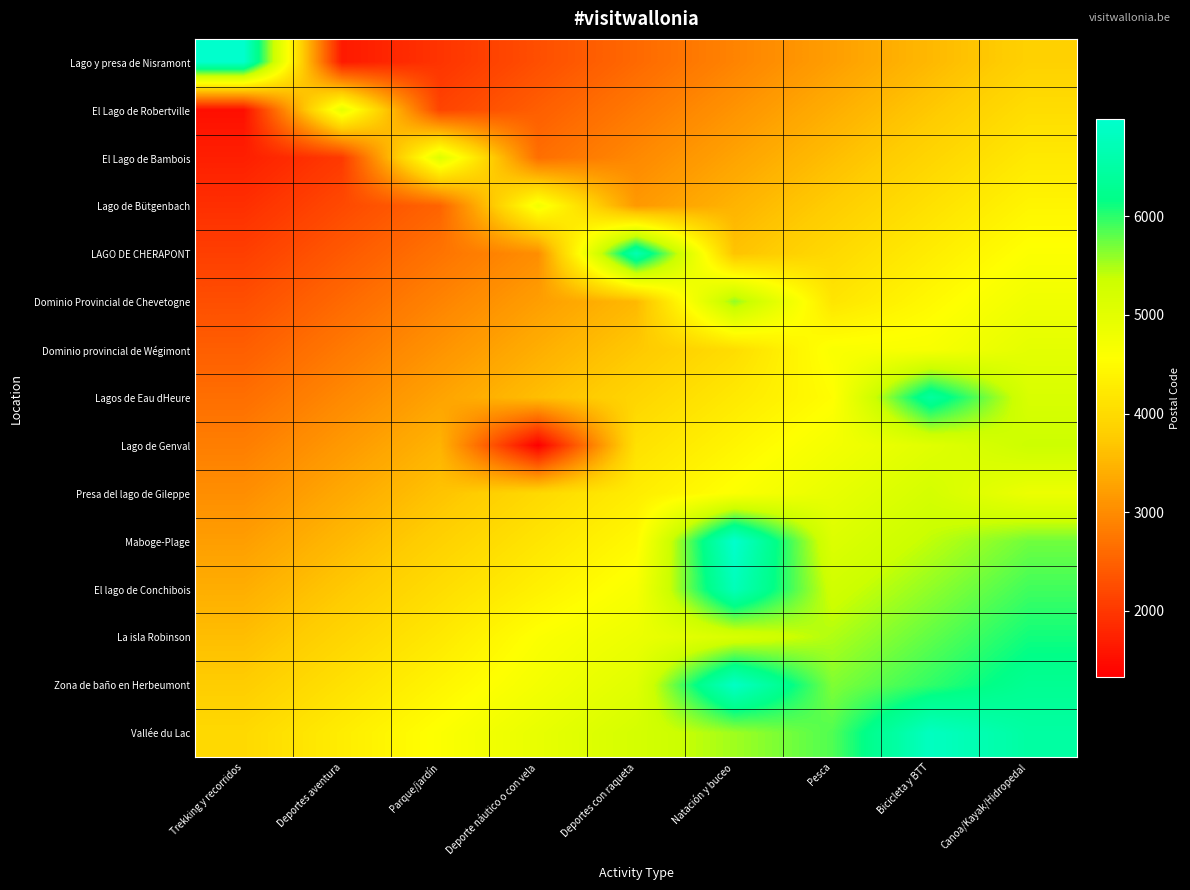

What is the greatest value displayed?

6983.0